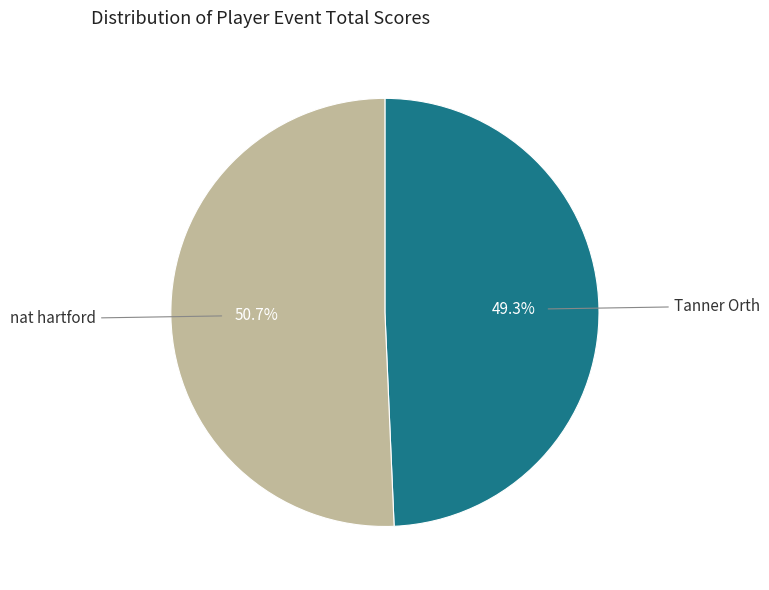

Is there any slice that represents more than half of the pie?

Yes